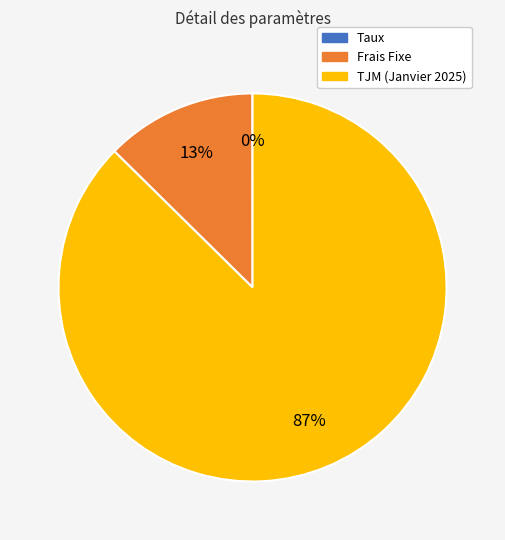

True or false: Frais Fixe accounts for 13% of the total.

True